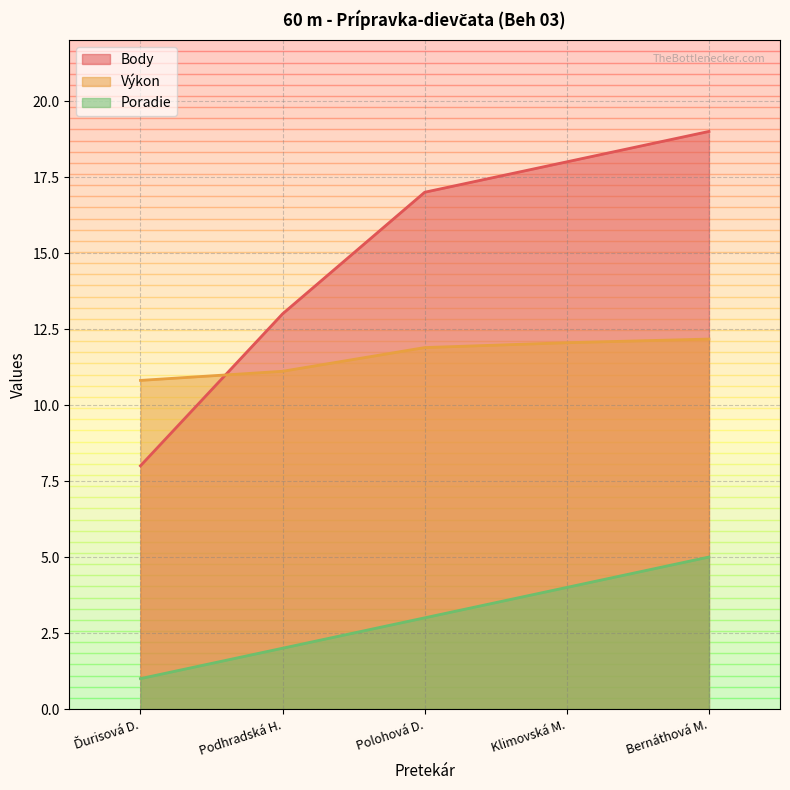

What are all the series names shown in the legend?

Body, Výkon, Poradie